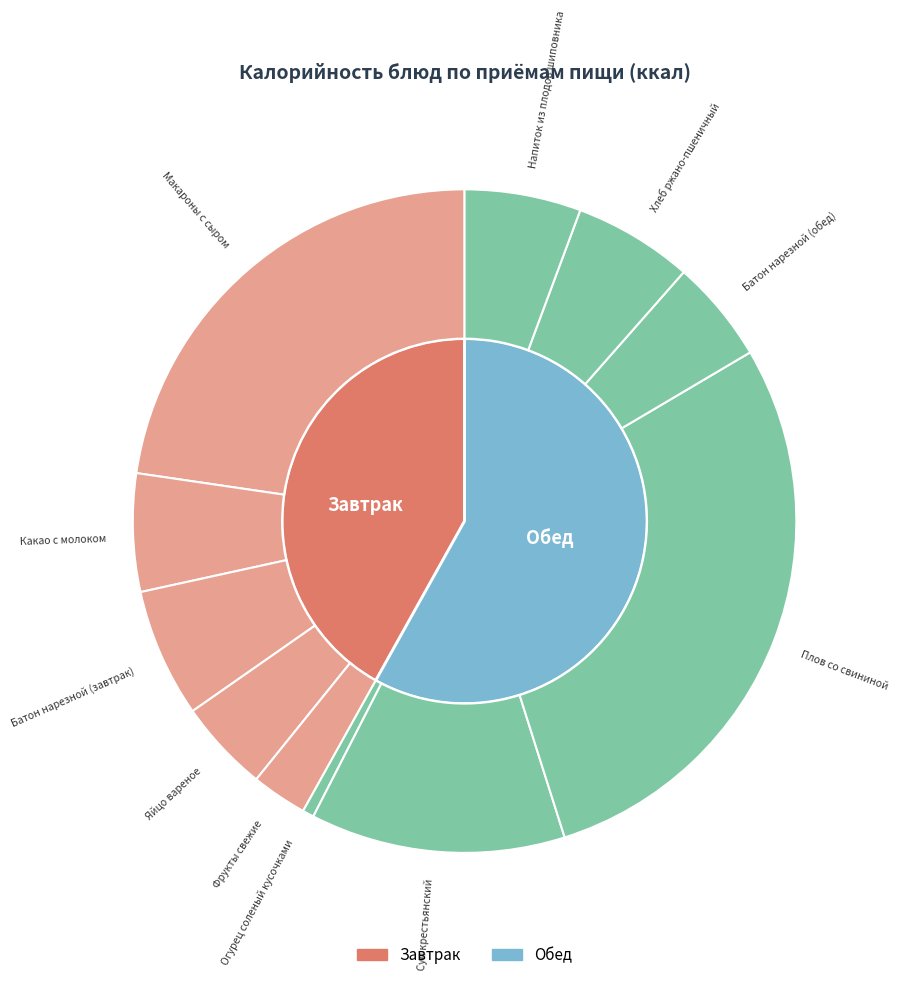

To the nearest percent, what is the average slice percentage?

9%